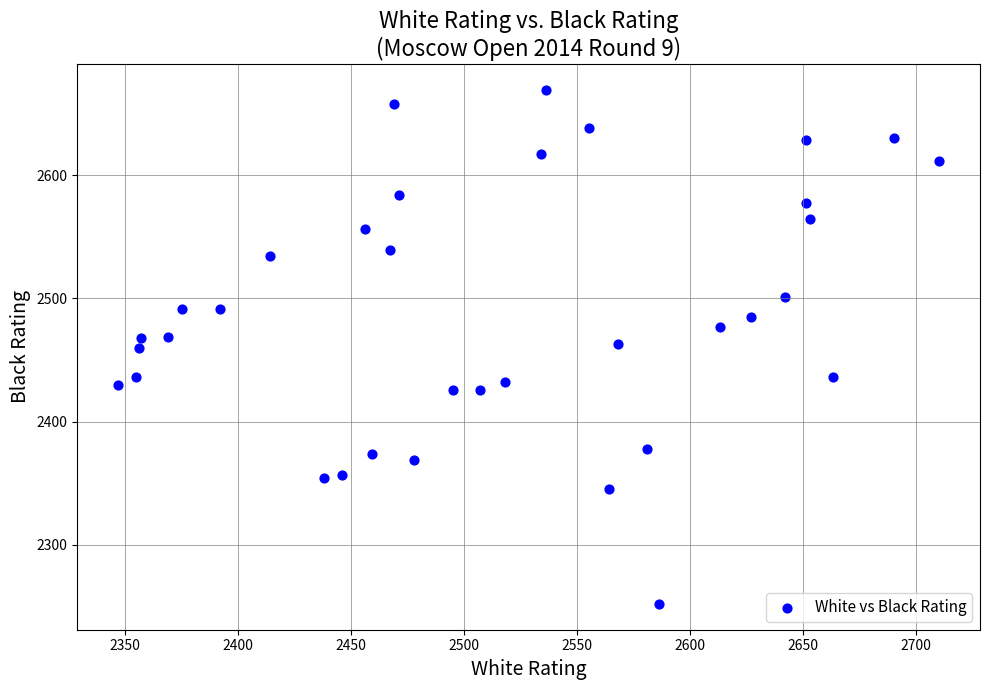

What is the range of X values (max minus min)?

363